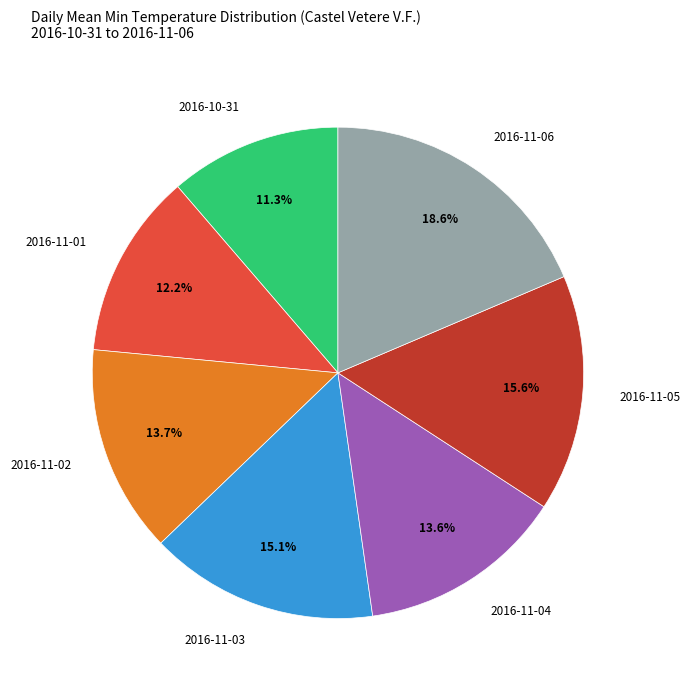

To the nearest percent, what portion does 2016-11-06 represent?

19%